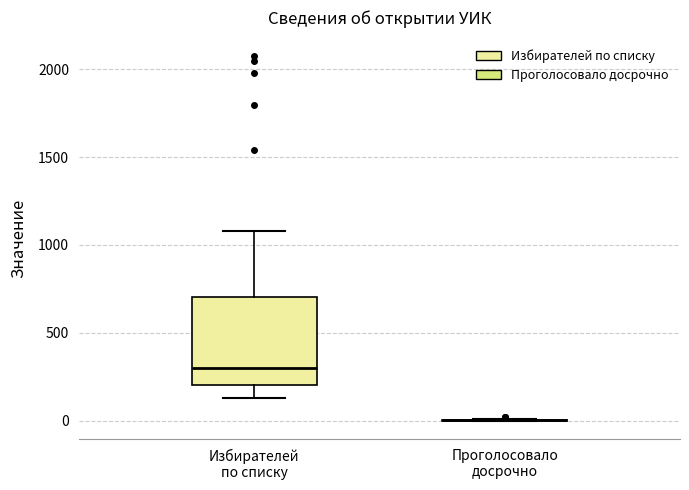

Where does the upper whisker of the box for Избирателей по списку end on the y-axis? The values are not printed on the chart, so give them approximately, as read against the axis.

1100